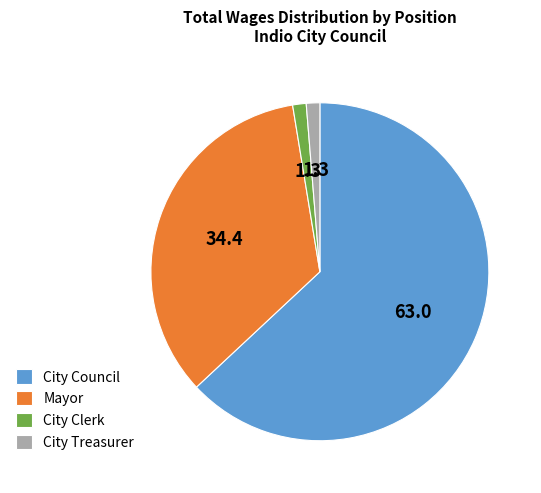

Which category has the biggest portion of the pie?

City Council